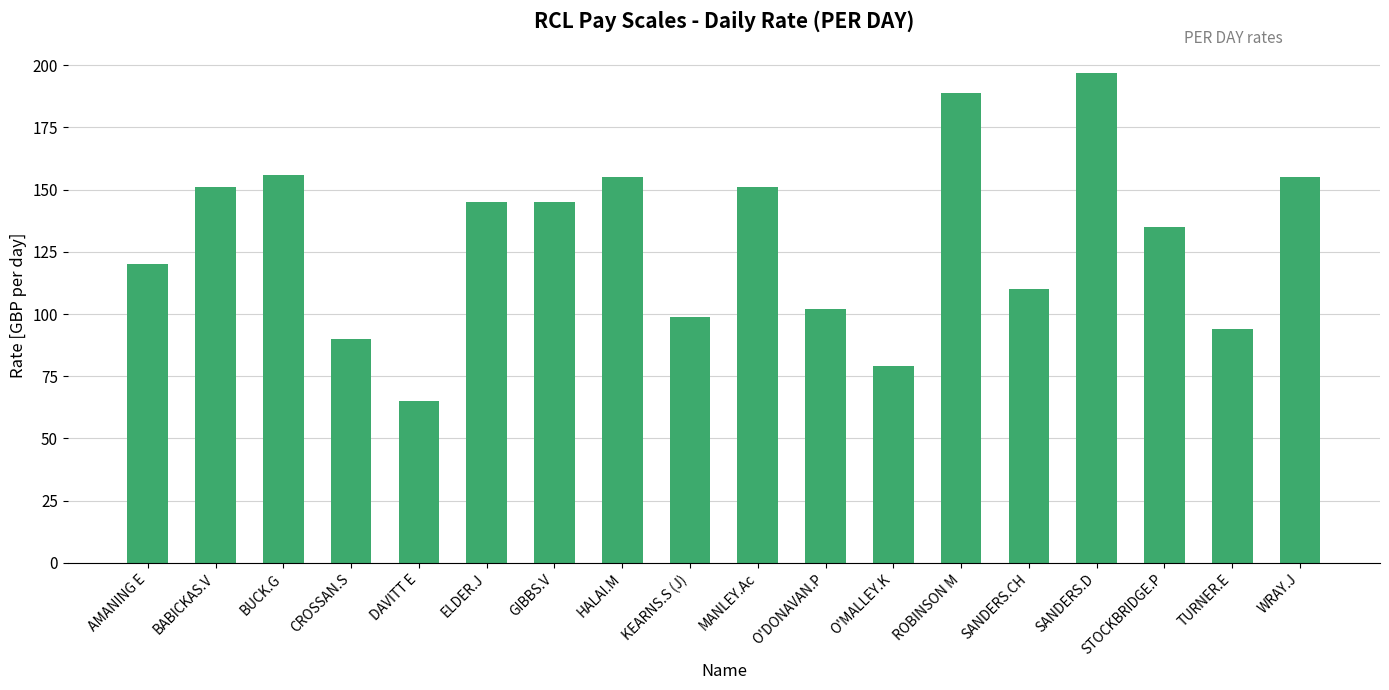

What is the difference between the maximum and minimum values?

132